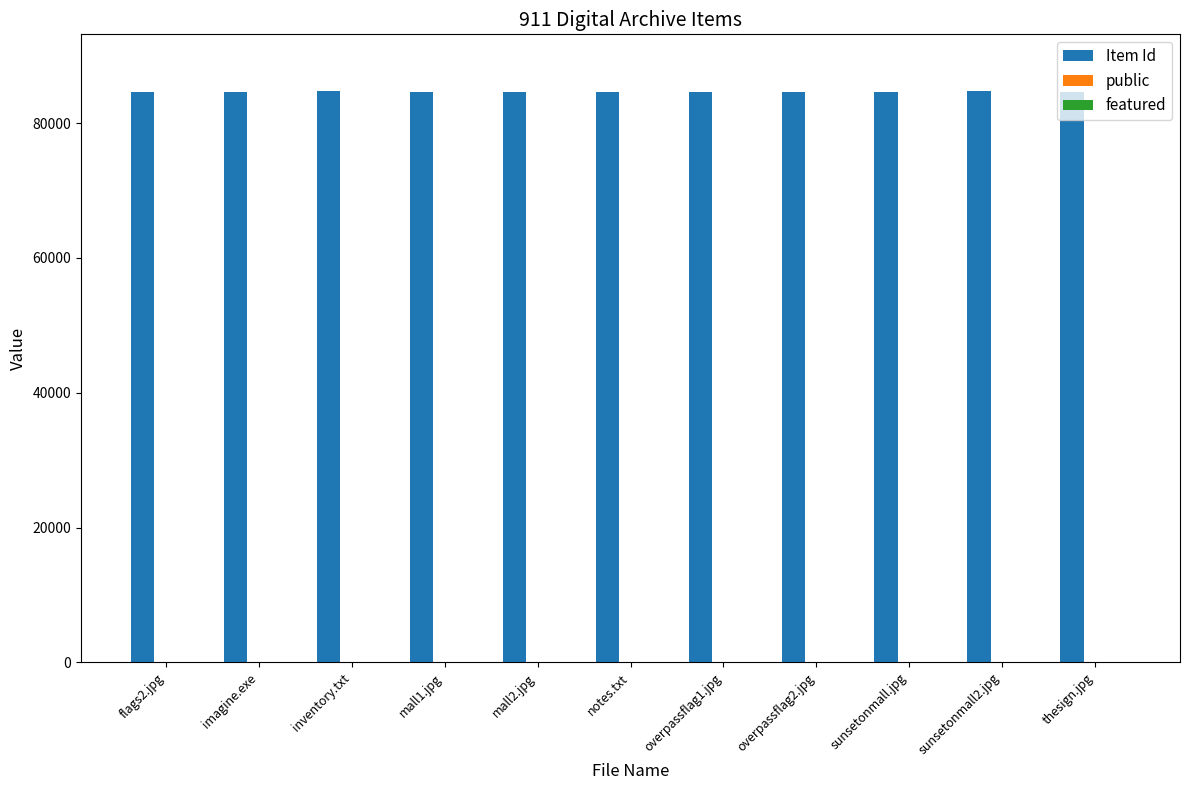

The Item Id series shows 84690 at notes.txt. True or false?

True